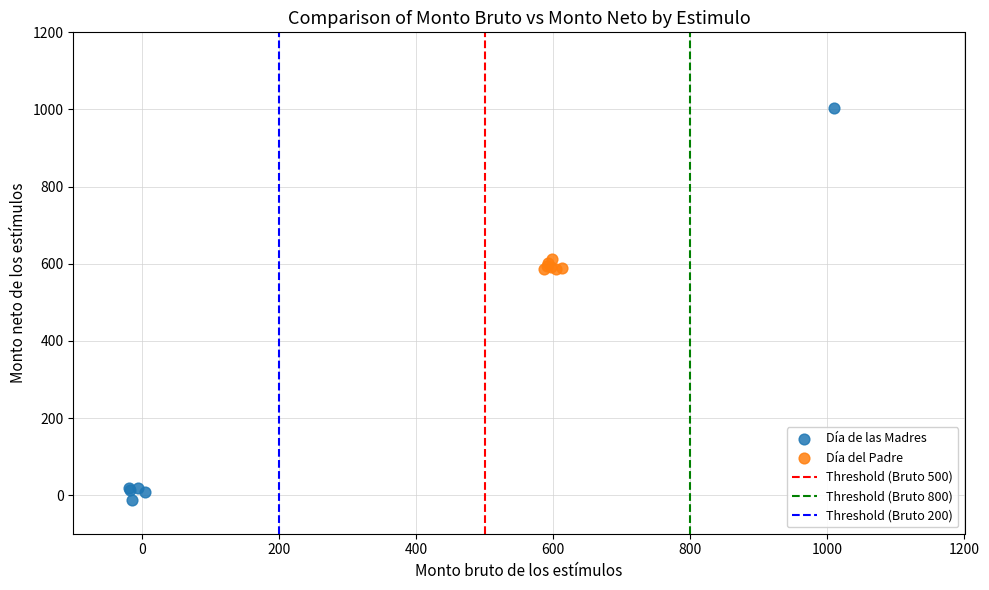

Which series has the largest Y range (max minus min)?

Día de las Madres